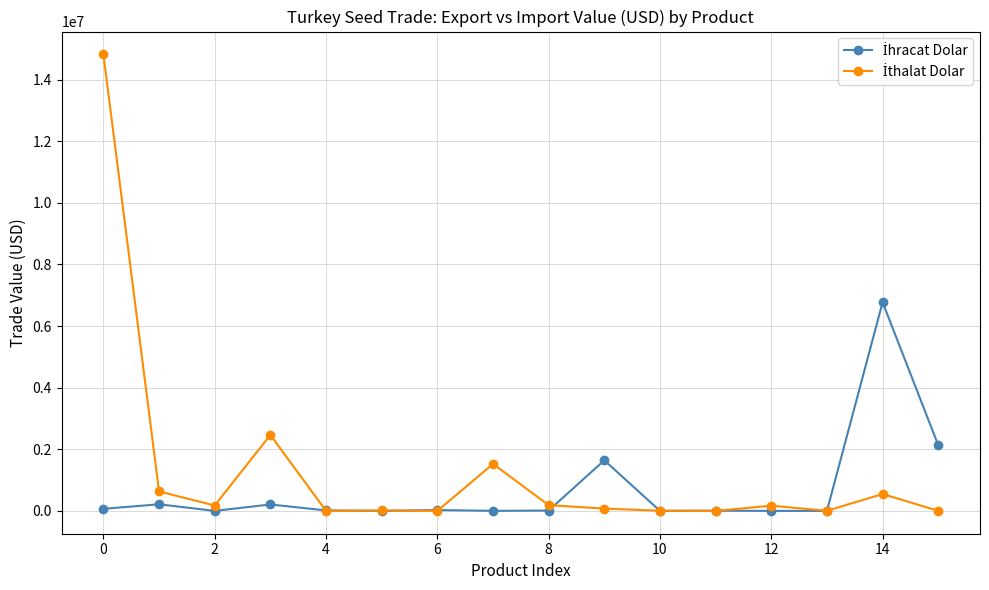

What is the greatest value displayed?

14821698